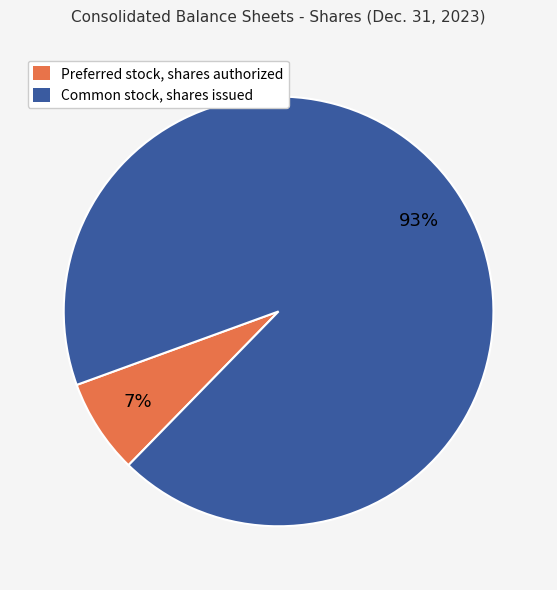

How many slices are in this pie chart?

2